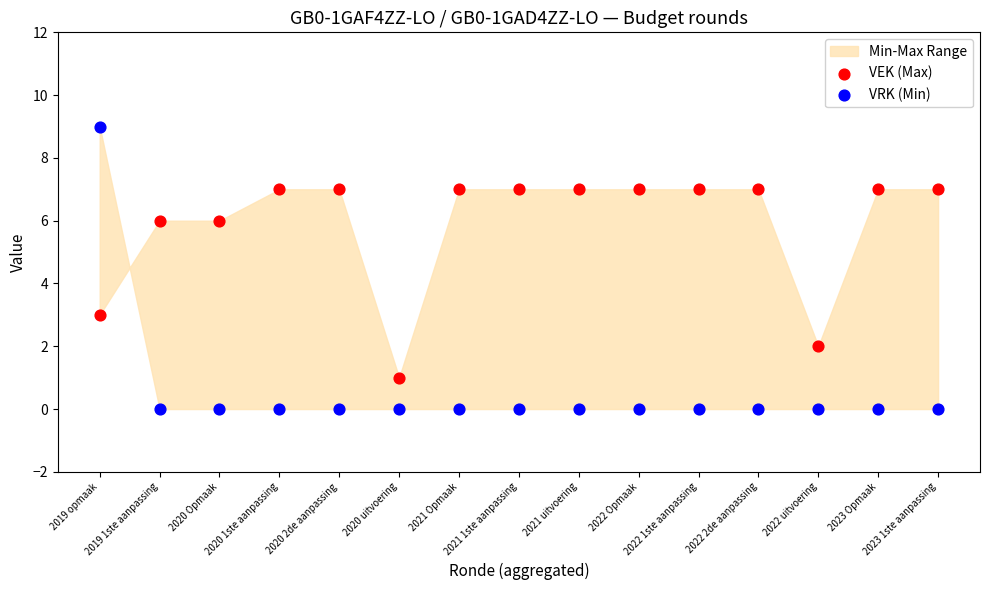

Across all data points, what is the range of Y values (max minus min)?

9